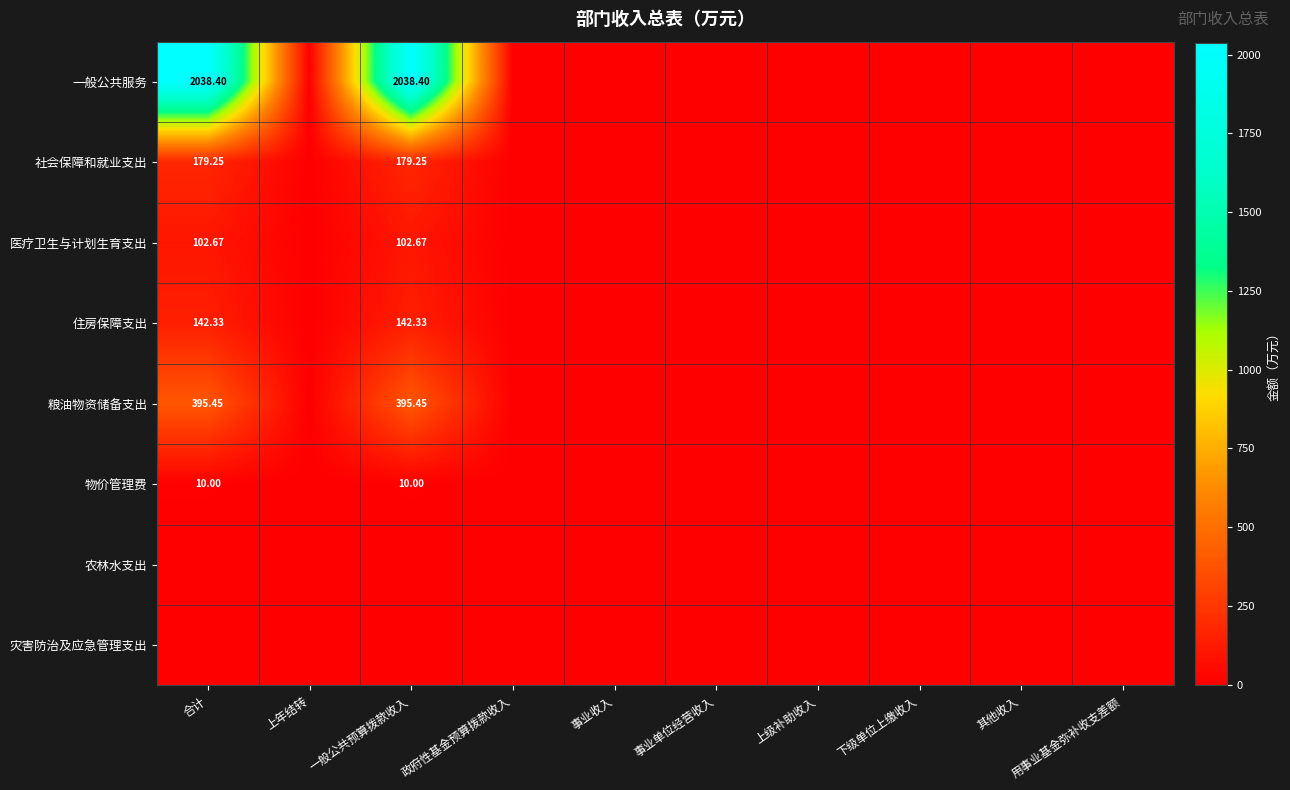

Count the 物价管理费 values in the range 0 to 1.

8